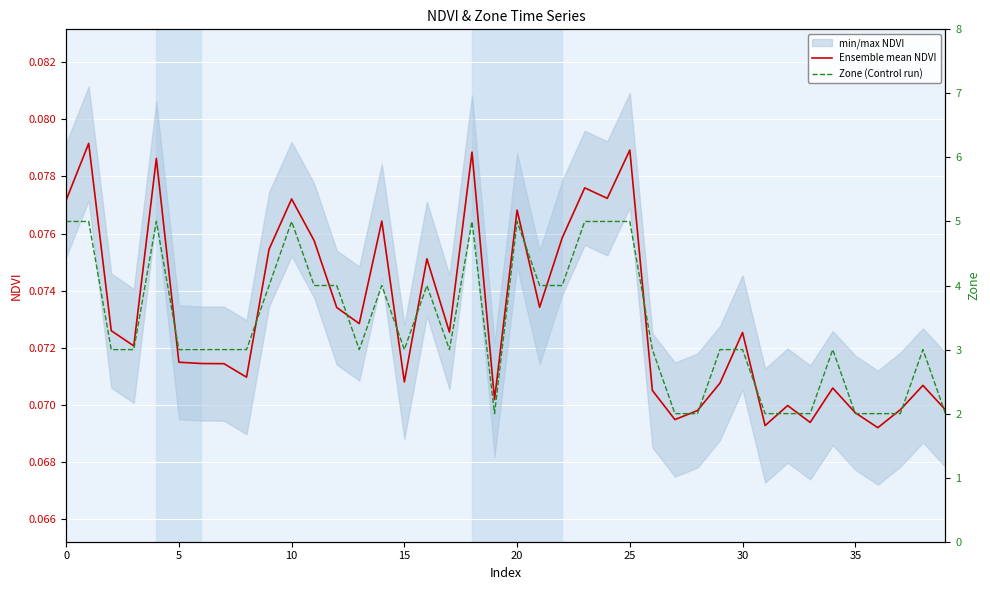

True or false: Zone (Control run) and Ensemble mean NDVI intersect in this chart.

False